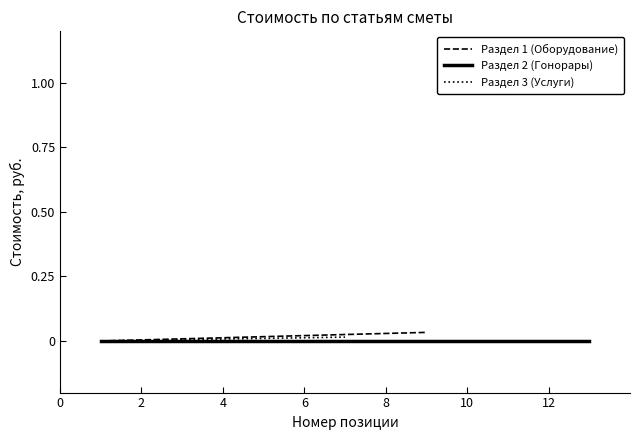

How many lines are shown in the chart?

3